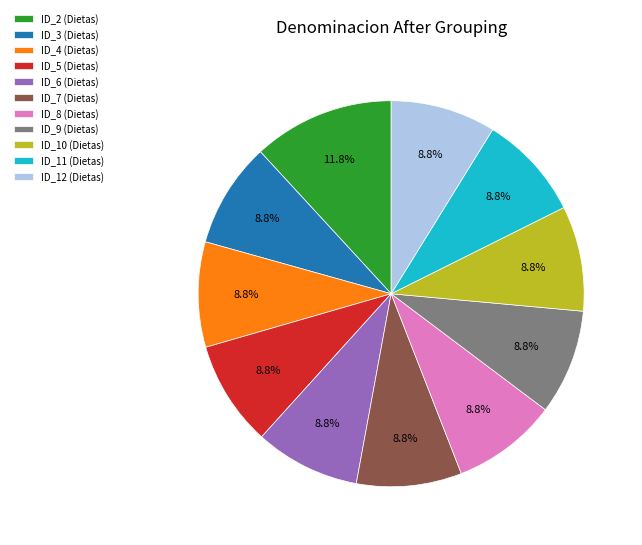

Between ID_2 (Dietas) and ID_11 (Dietas), which is larger?

ID_2 (Dietas)